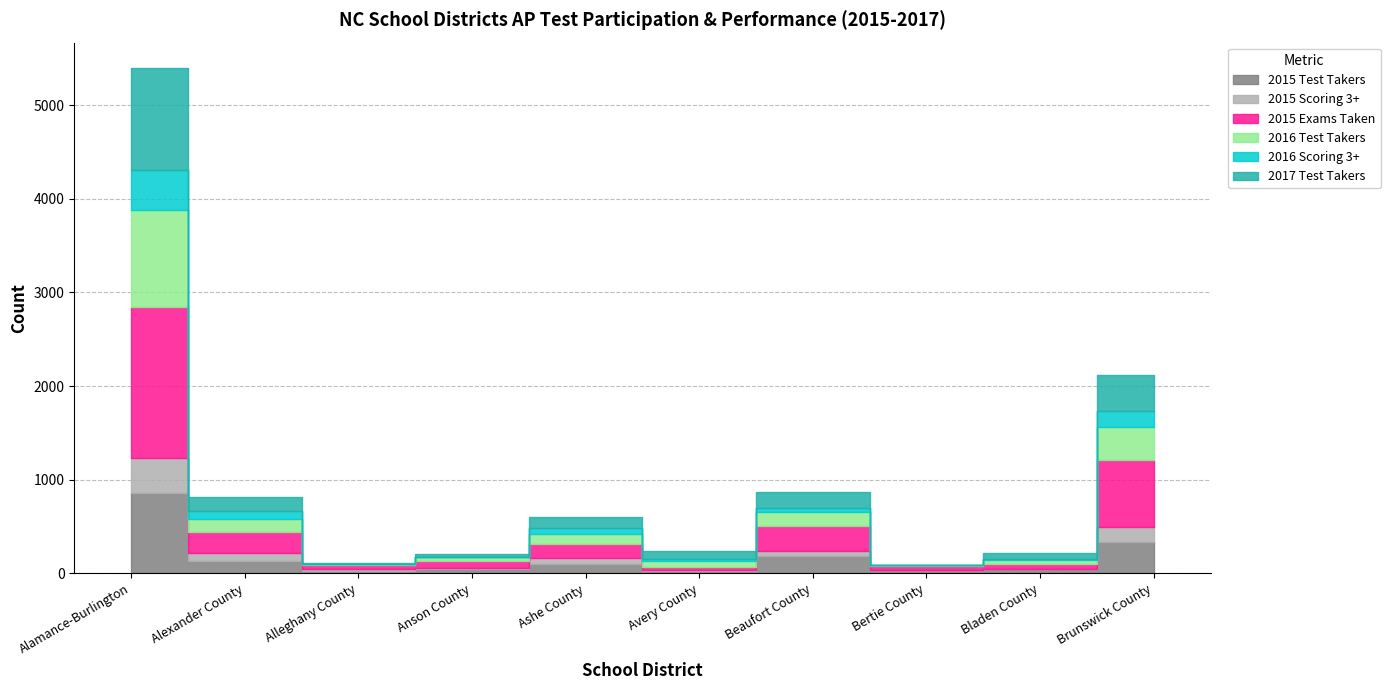

Where is 2015 Exams Taken nearest to the value 820?

Brunswick County